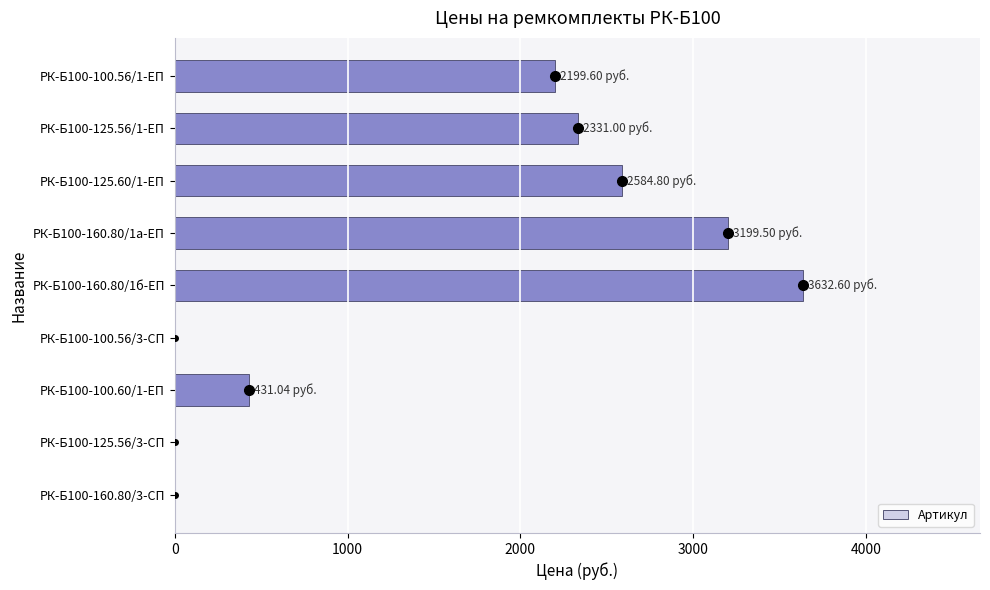

What is the greatest value displayed?

3632.6